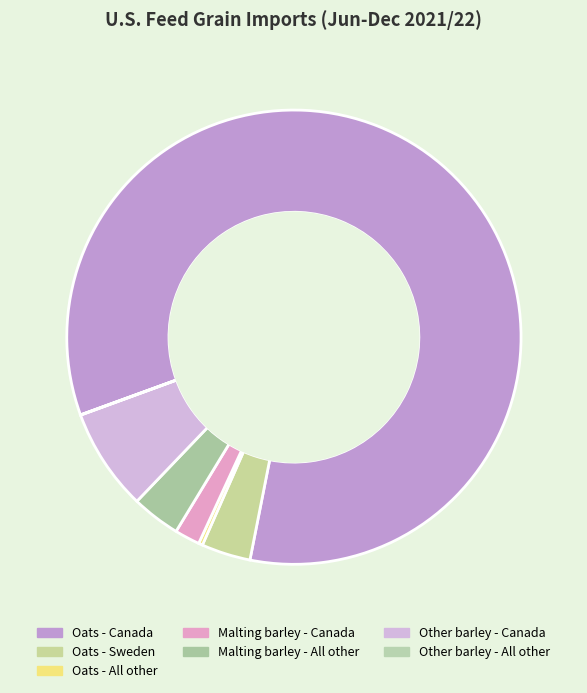

Combined, do Oats - All other and Other barley - Canada account for over 50%?

No